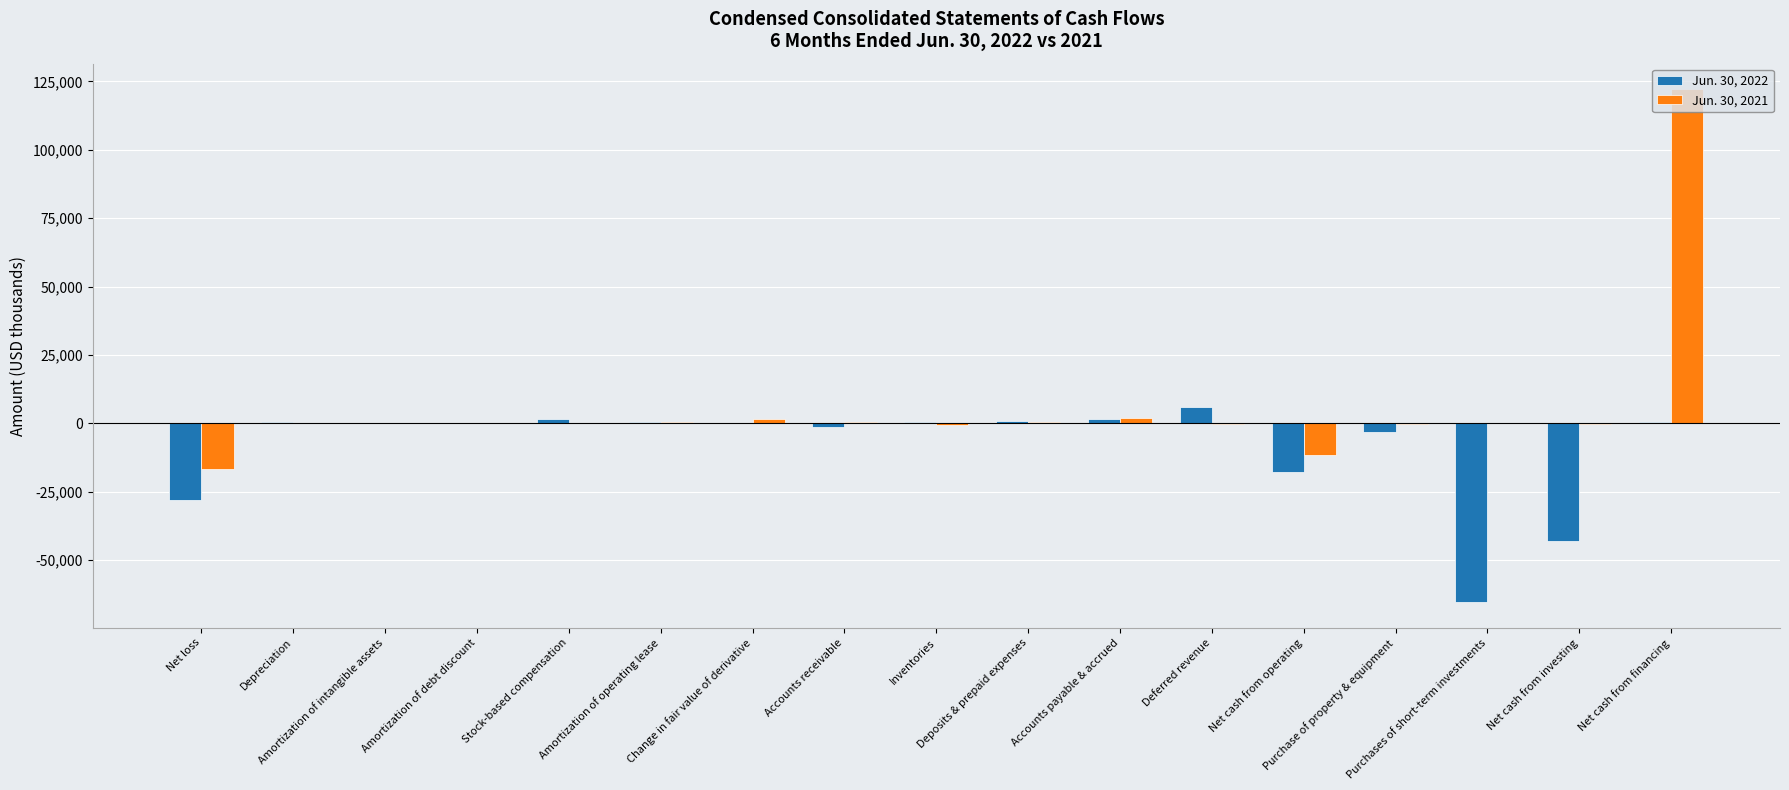

Which series has the largest total across all categories?

Jun. 30, 2021